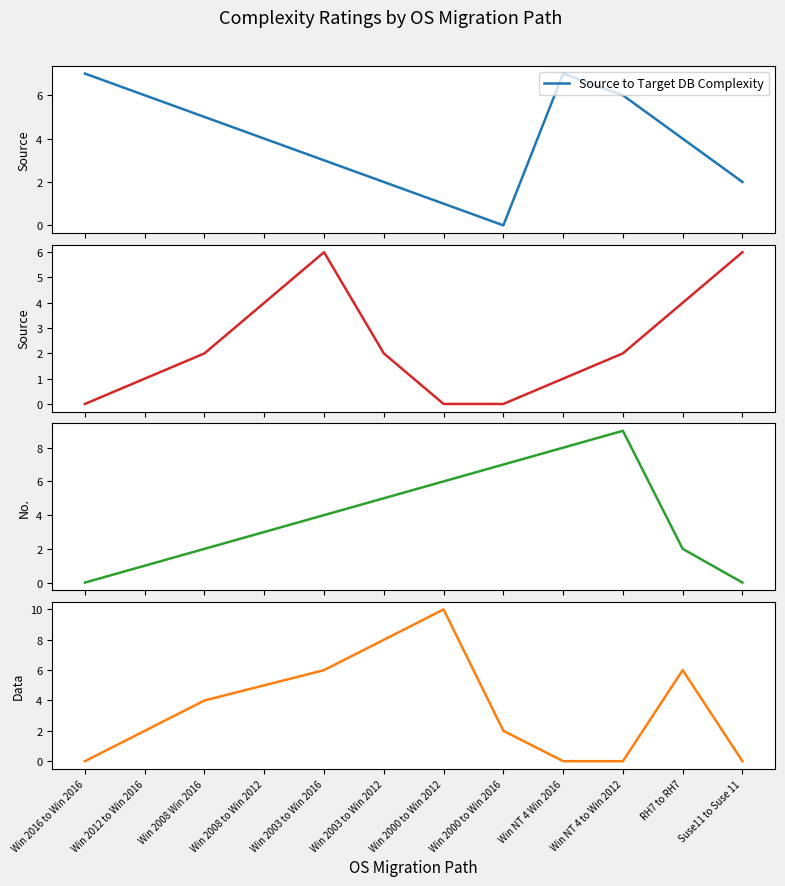

Reading left to right, extract all data points from this chart.

Source to Target DB Complexity: 7	6	5	4	3	2	1	0	7	6	4	2
Source to Target Framework Complexity: 0	1	2	4	6	2	0	0	1	2	4	6
No. of App objects Complexity: 0	1	2	3	4	5	6	7	8	9	2	0
Data Size Complexity: 0	2	4	5	6	8	10	2	0	0	6	0